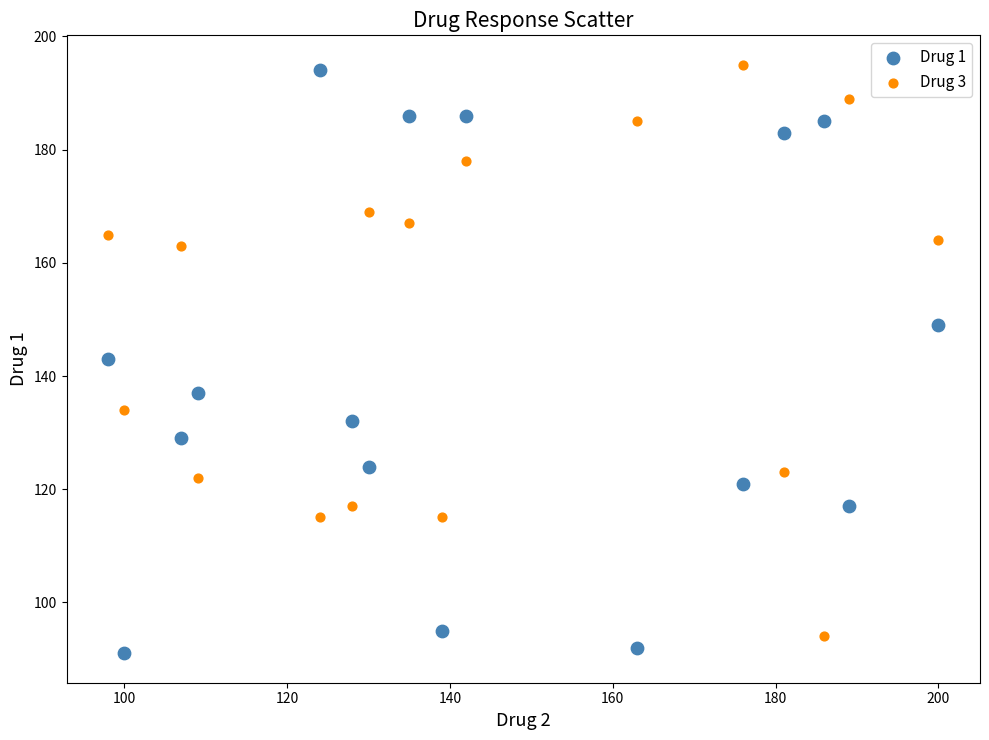

Across all data points, what is the range of X values (max minus min)?

102